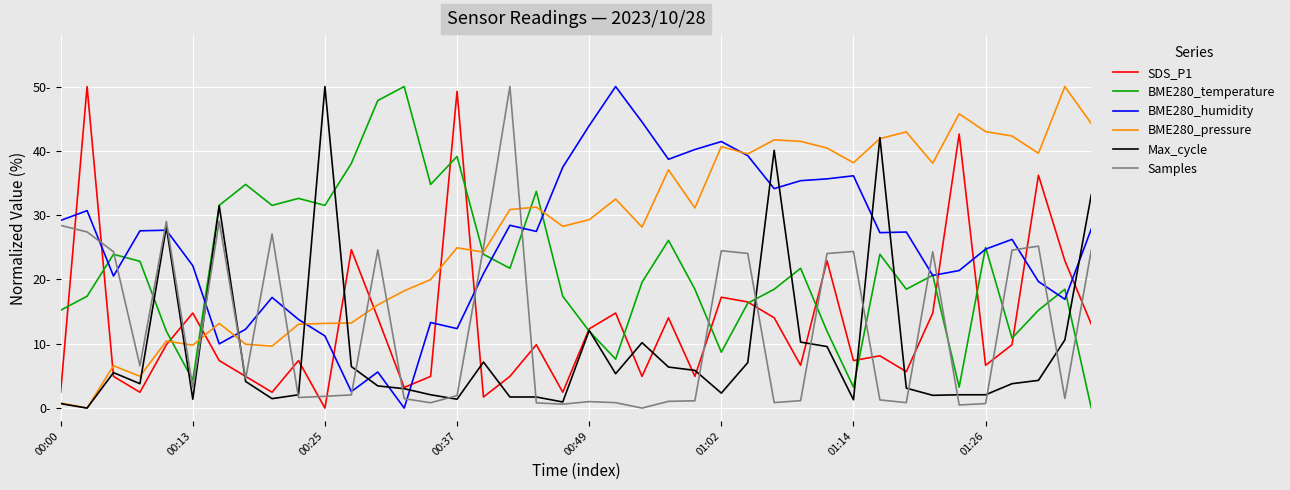

What are all the series names shown in the legend?

SDS_P1, BME280_temperature, BME280_humidity, BME280_pressure, Max_cycle, Samples